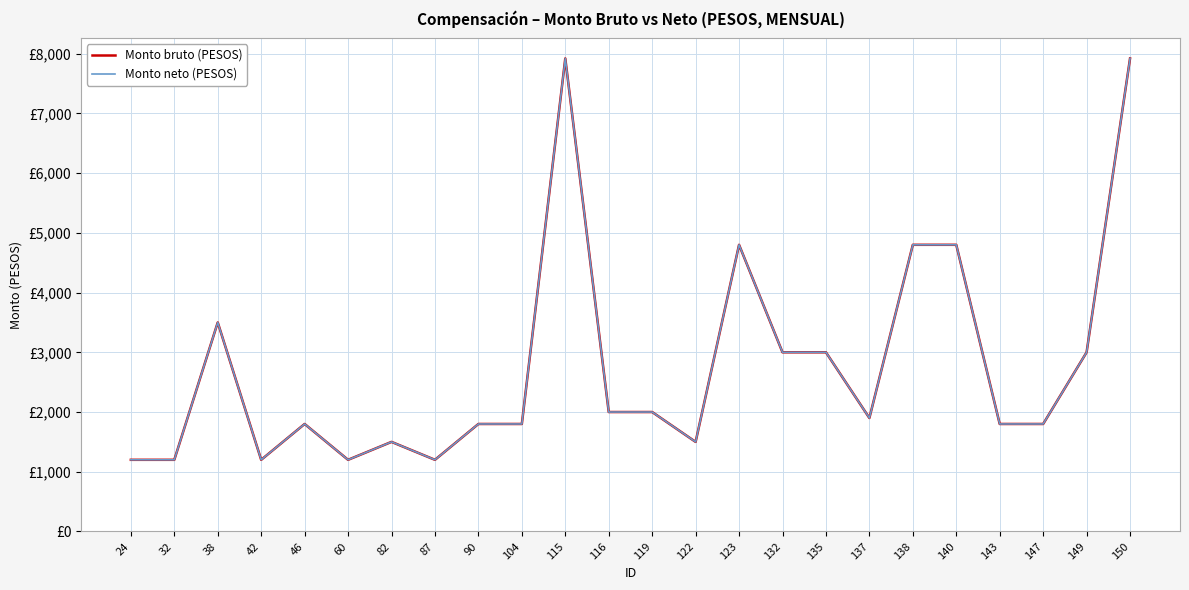

What is the value of the Monto neto (PESOS) point at the 16th from the left?

3000